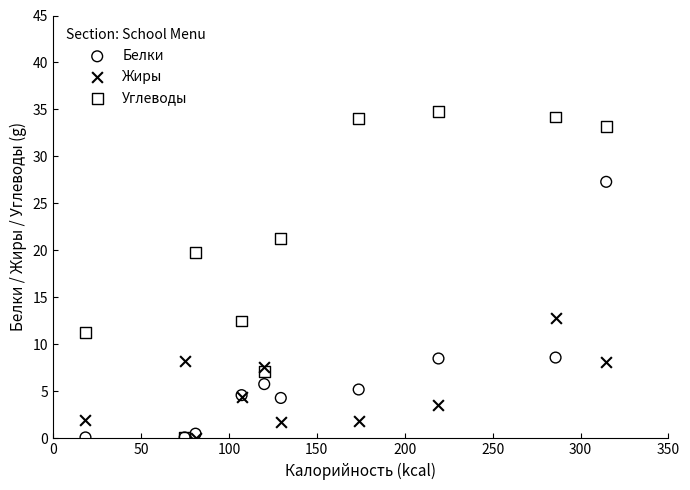

In the Углеводы series, what Y value is closest to 17?

19.8